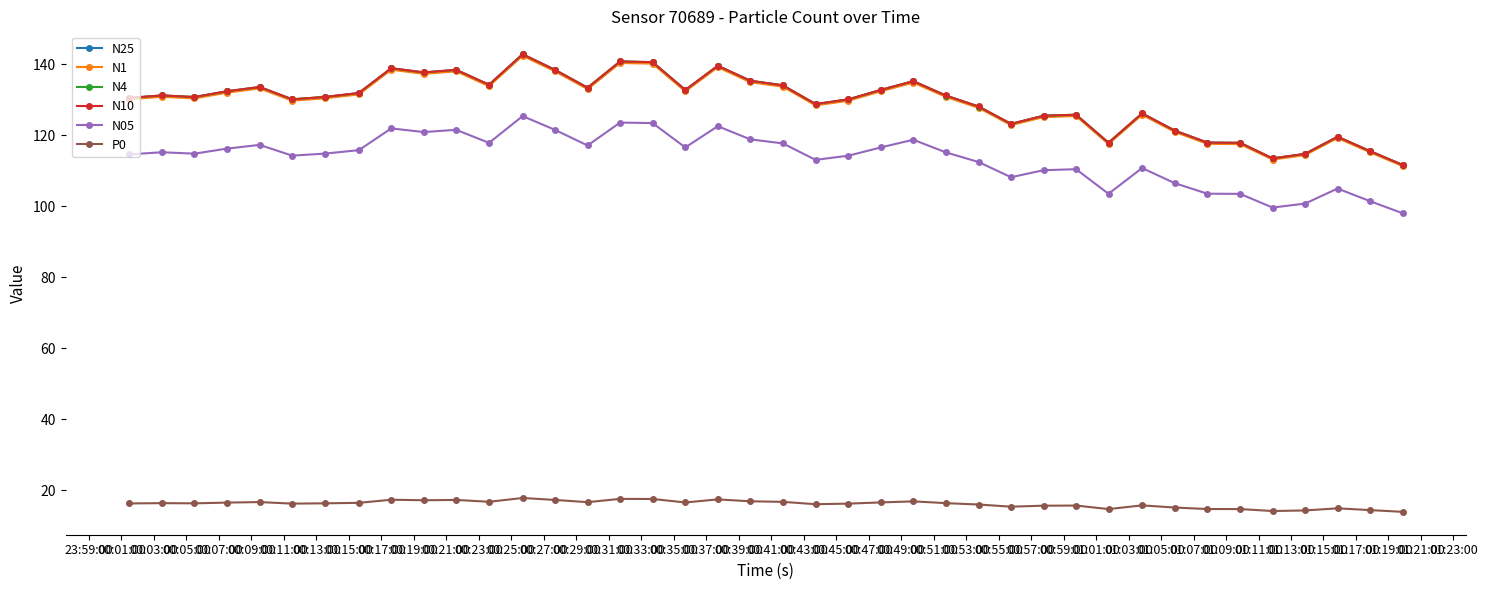

What is the difference between the second highest and second lowest values in the N05 series?

23.9